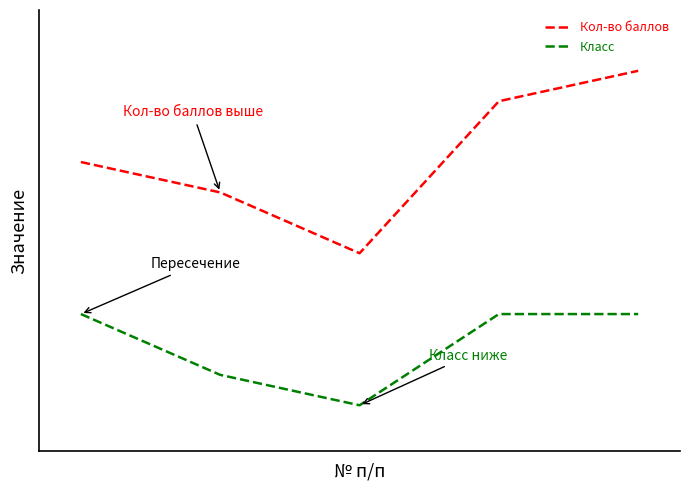

Which series has the largest total across all categories?

Кол-во баллов